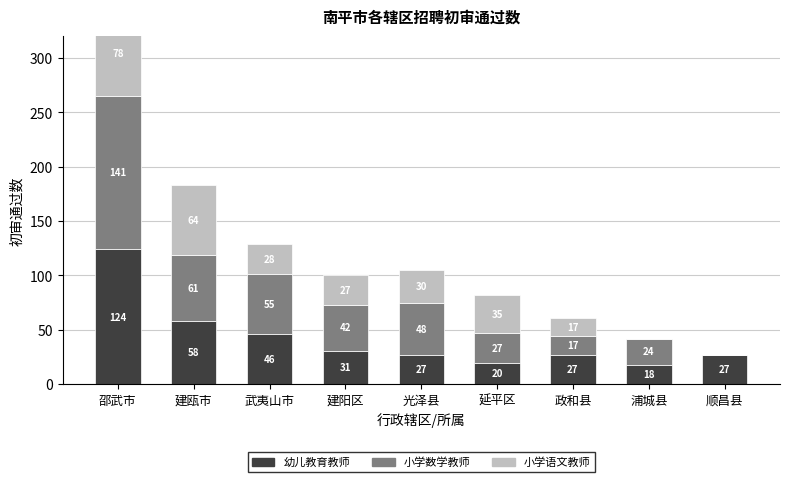

The 小学数学教师 series shows 45 at 延平区. True or false?

False